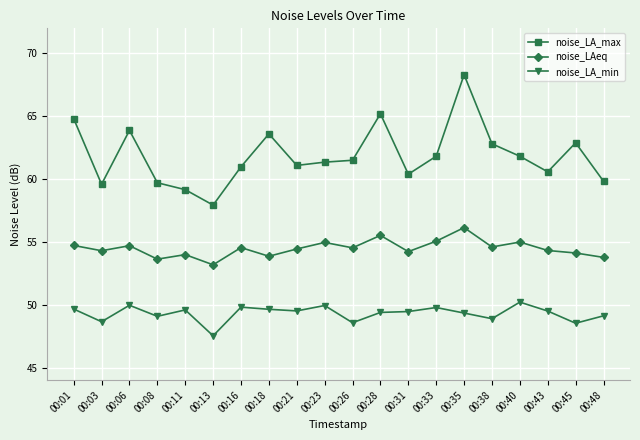

Is this an area chart (filled region under the line)?

No